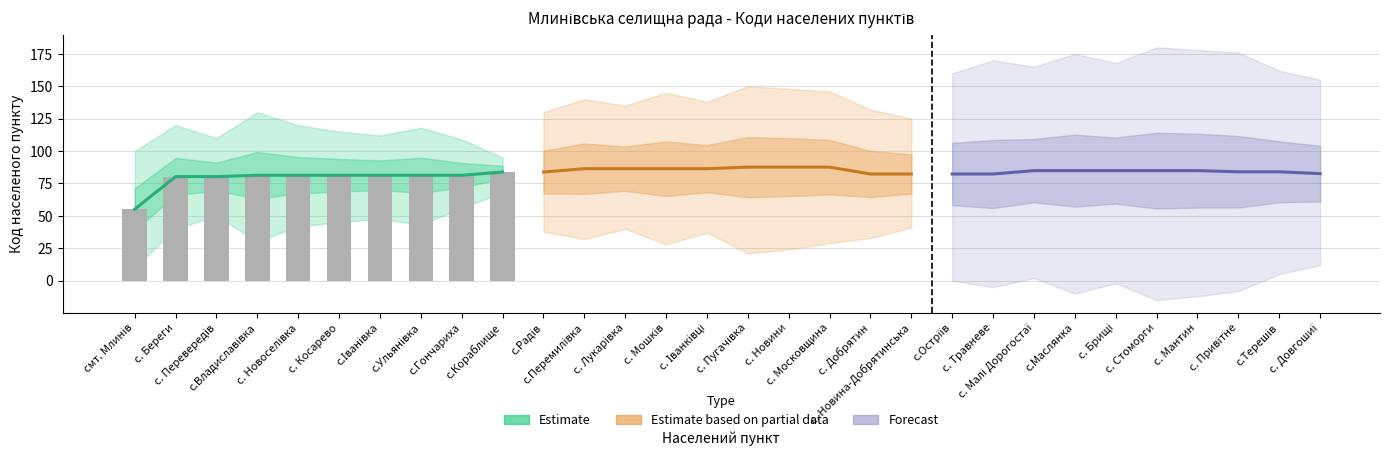

How many series are shown in this chart?

4